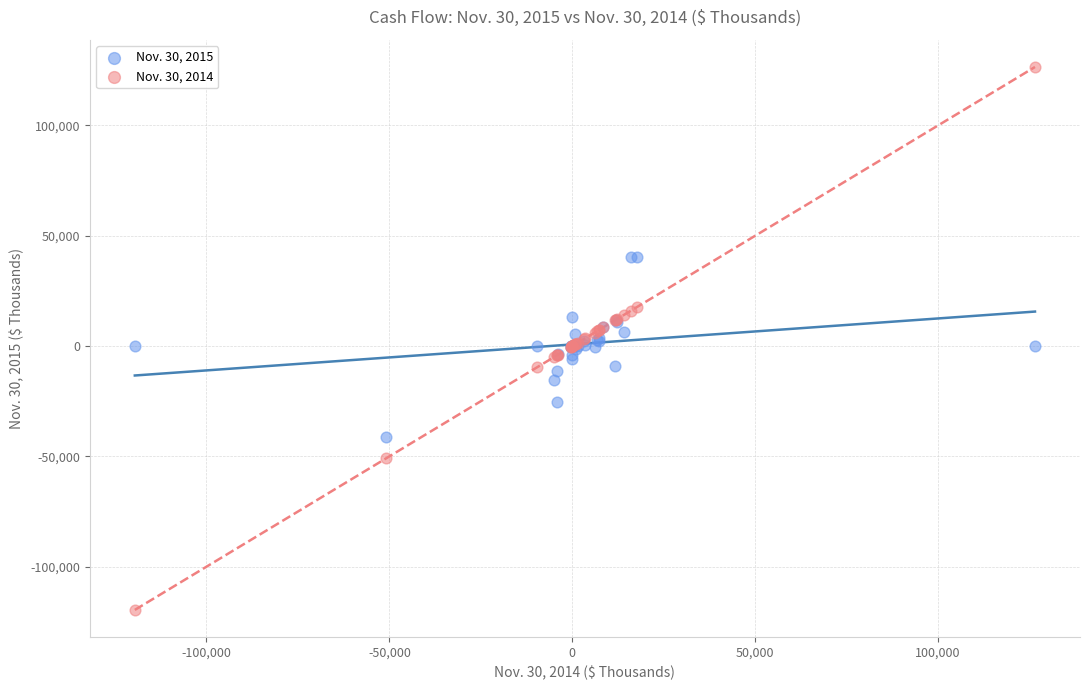

Which series has the largest Y range (max minus min)?

Nov. 30, 2014